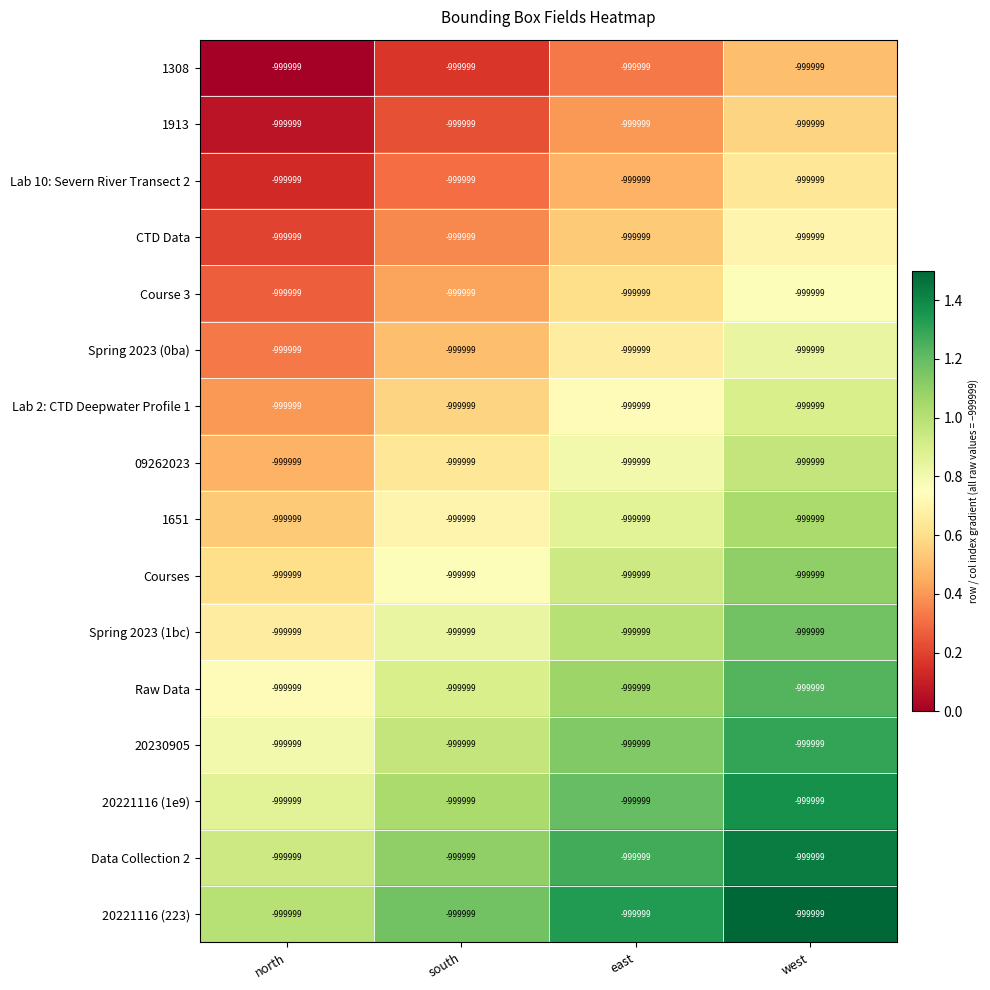

What is the approximate value of 1651 at south?

0.7